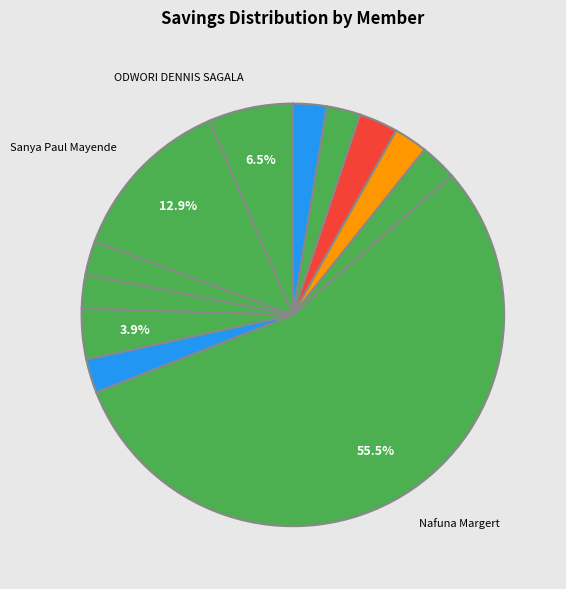

Which slice represents more than half of the pie?

Nafuna Margert